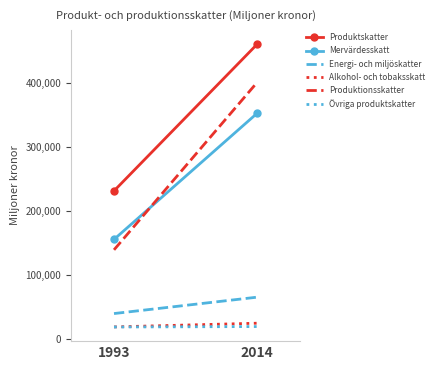

What is the greatest value displayed?

460640